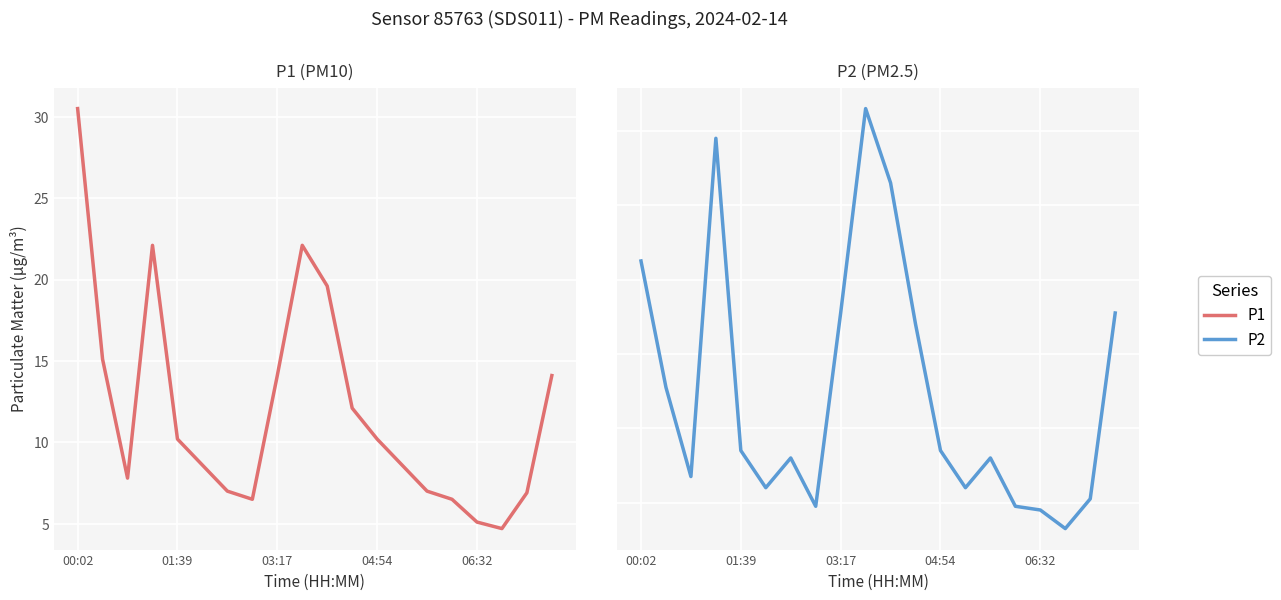

Which category has the highest value across all series?

00:02